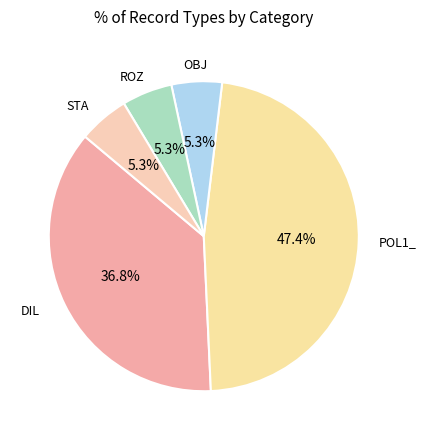

Count the number of slices in the pie.

5